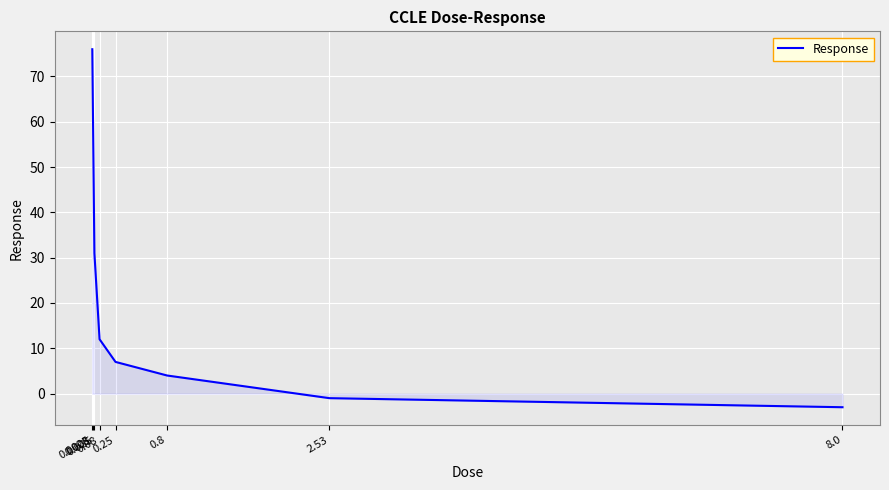

Is it true that the value at 0.008 is 65?

True